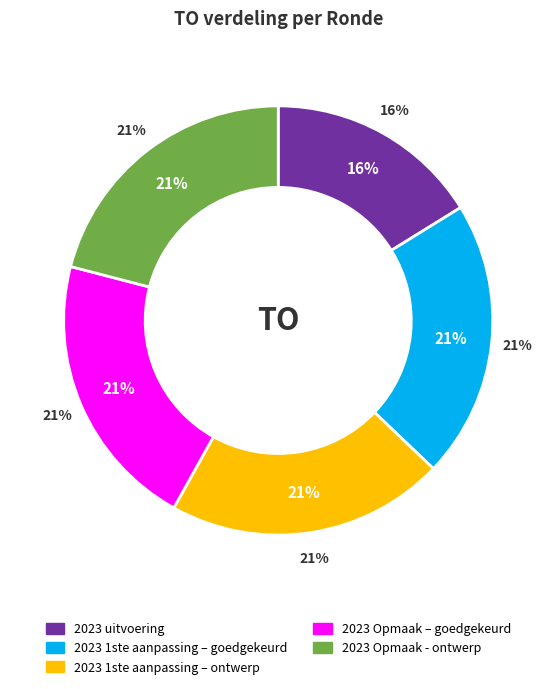

Rank the categories by value from lowest to highest.

2023 uitvoering, 2023 1ste aanpassing – goedgekeurd, 2023 1ste aanpassing – ontwerp, 2023 Opmaak – goedgekeurd, 2023 Opmaak - ontwerp